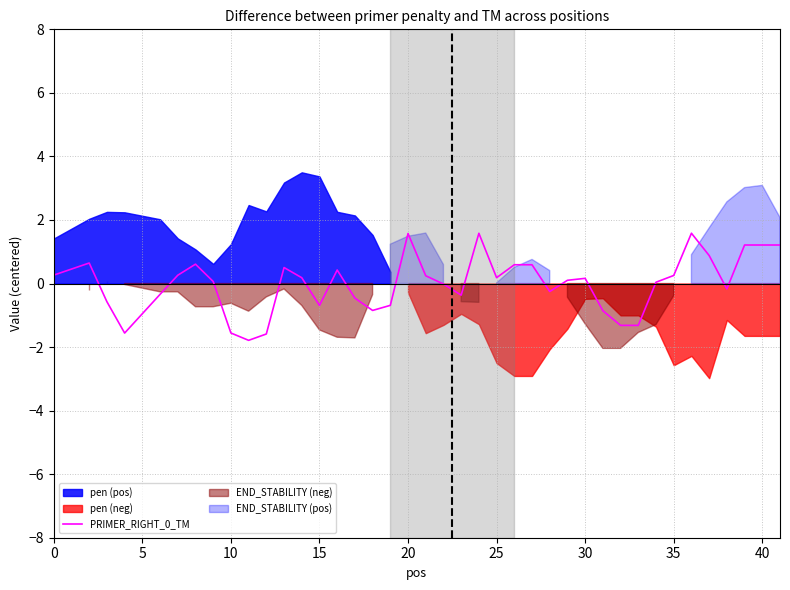

How many values are below zero?

17